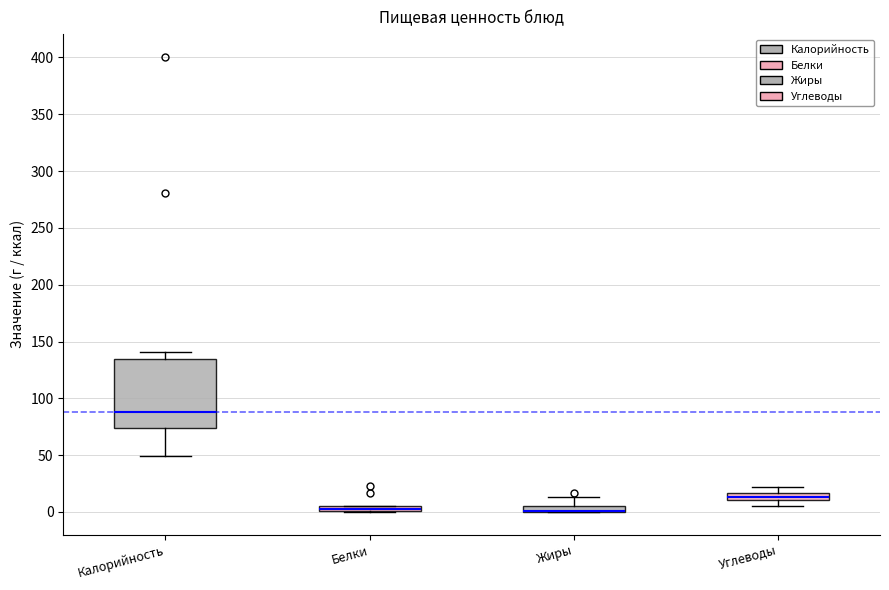

Where is the upper edge of the box for Калорийность on the y-axis? The values are not printed on the chart, so give them approximately, as read against the axis.

135